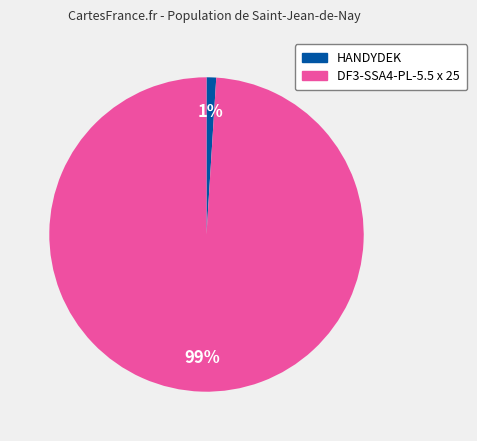

True or false: DF3-SSA4-PL-5.5 x 25 accounts for 89% of the total.

False